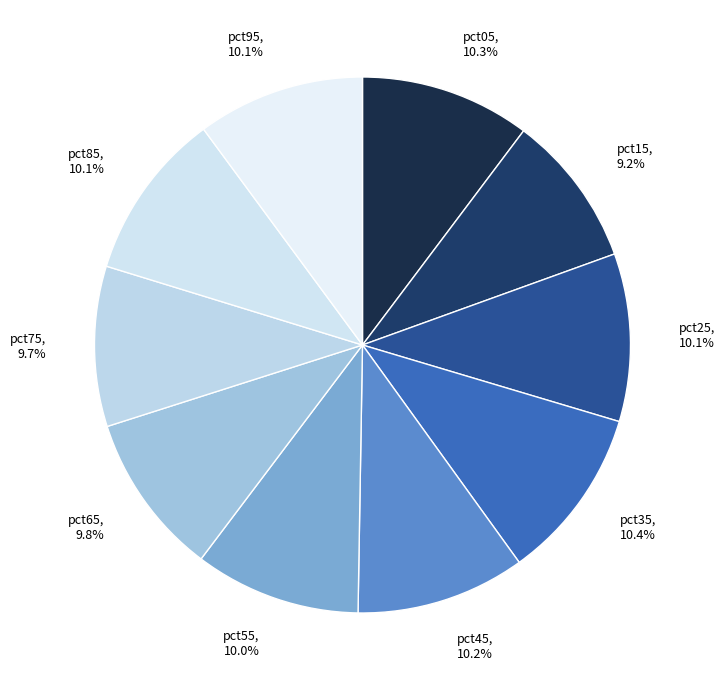

What percentage do pct45 and pct55 together represent?

20.2%